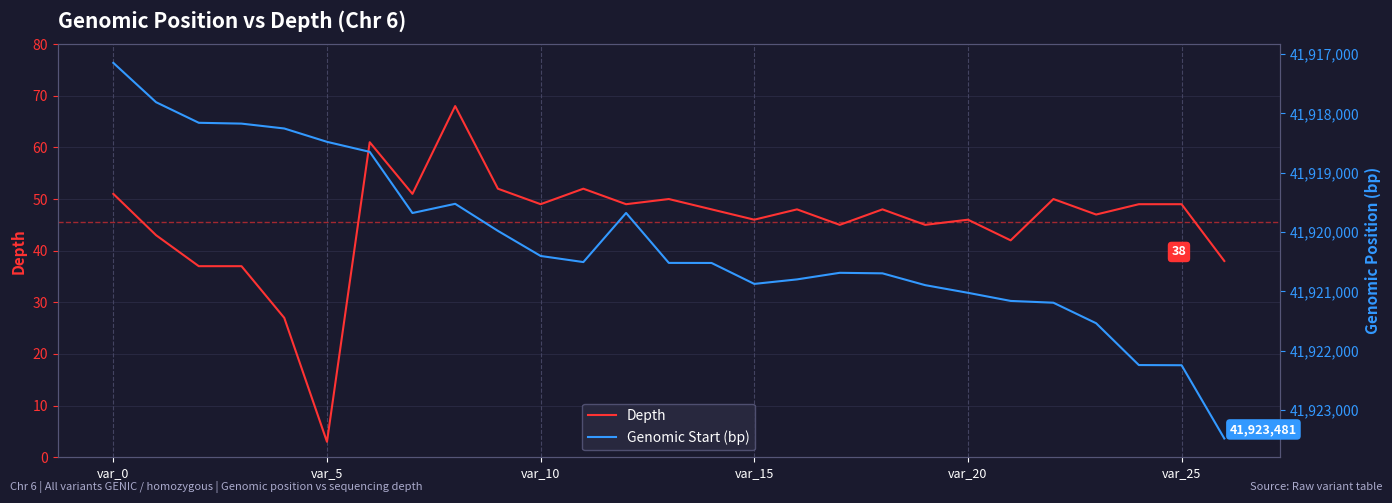

Is the value of Depth at 19 greater than the value of Genomic Start (bp) at 17?

No